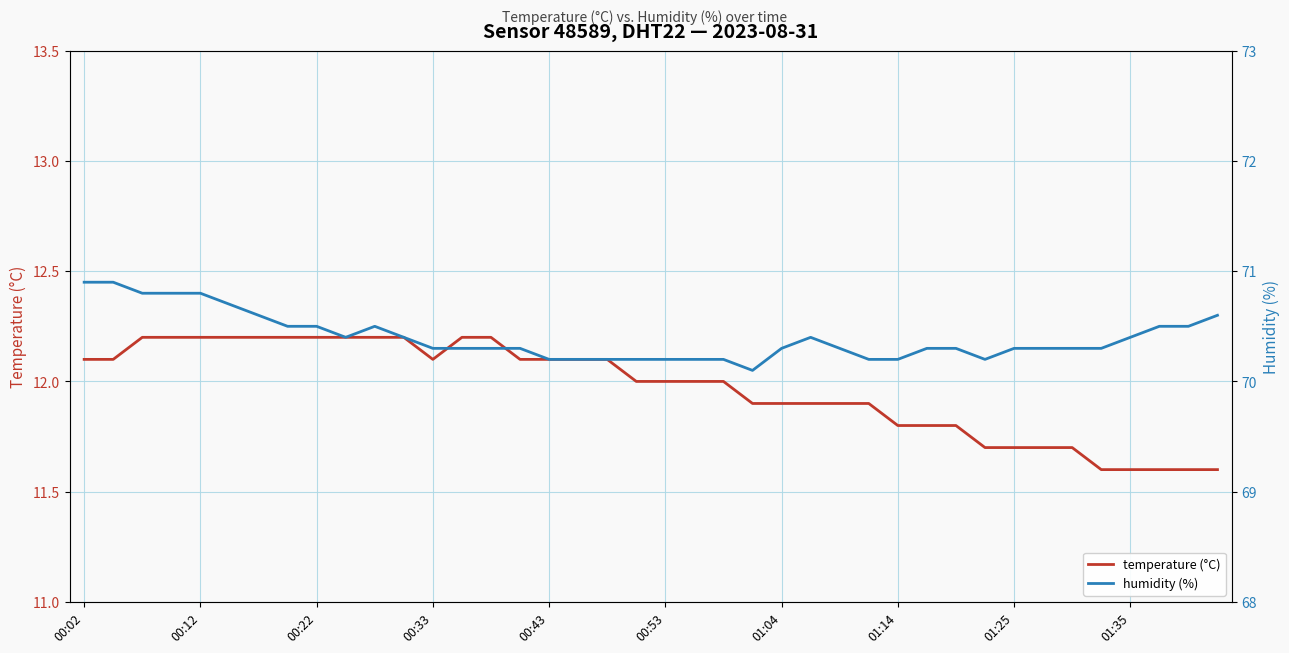

What is the lowest value of the temperature (°C) series?

11.6